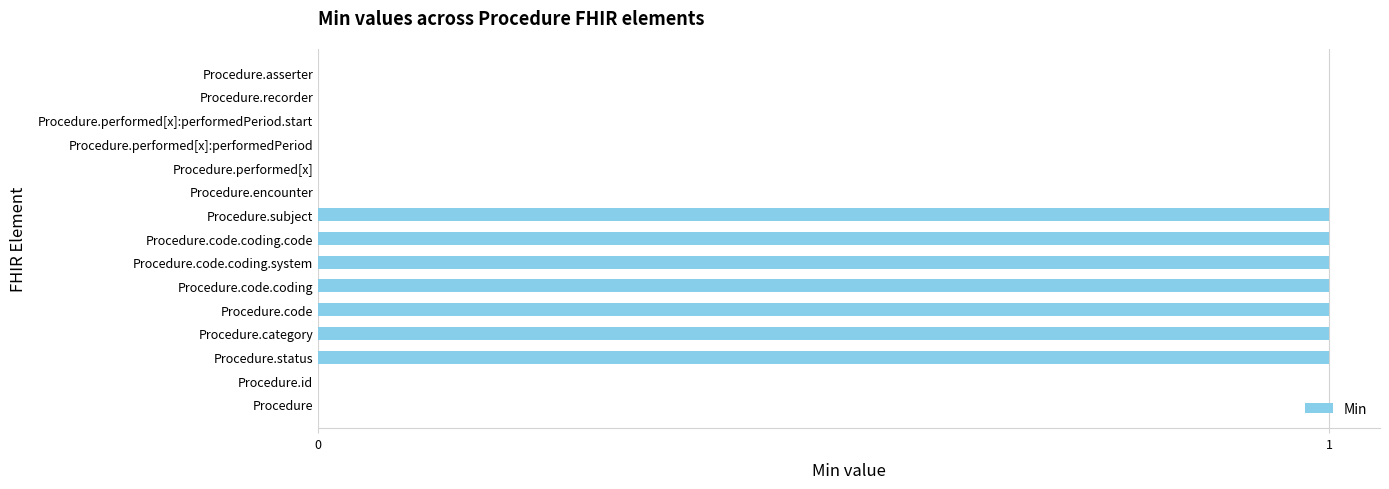

Count the number of data series in this chart.

1